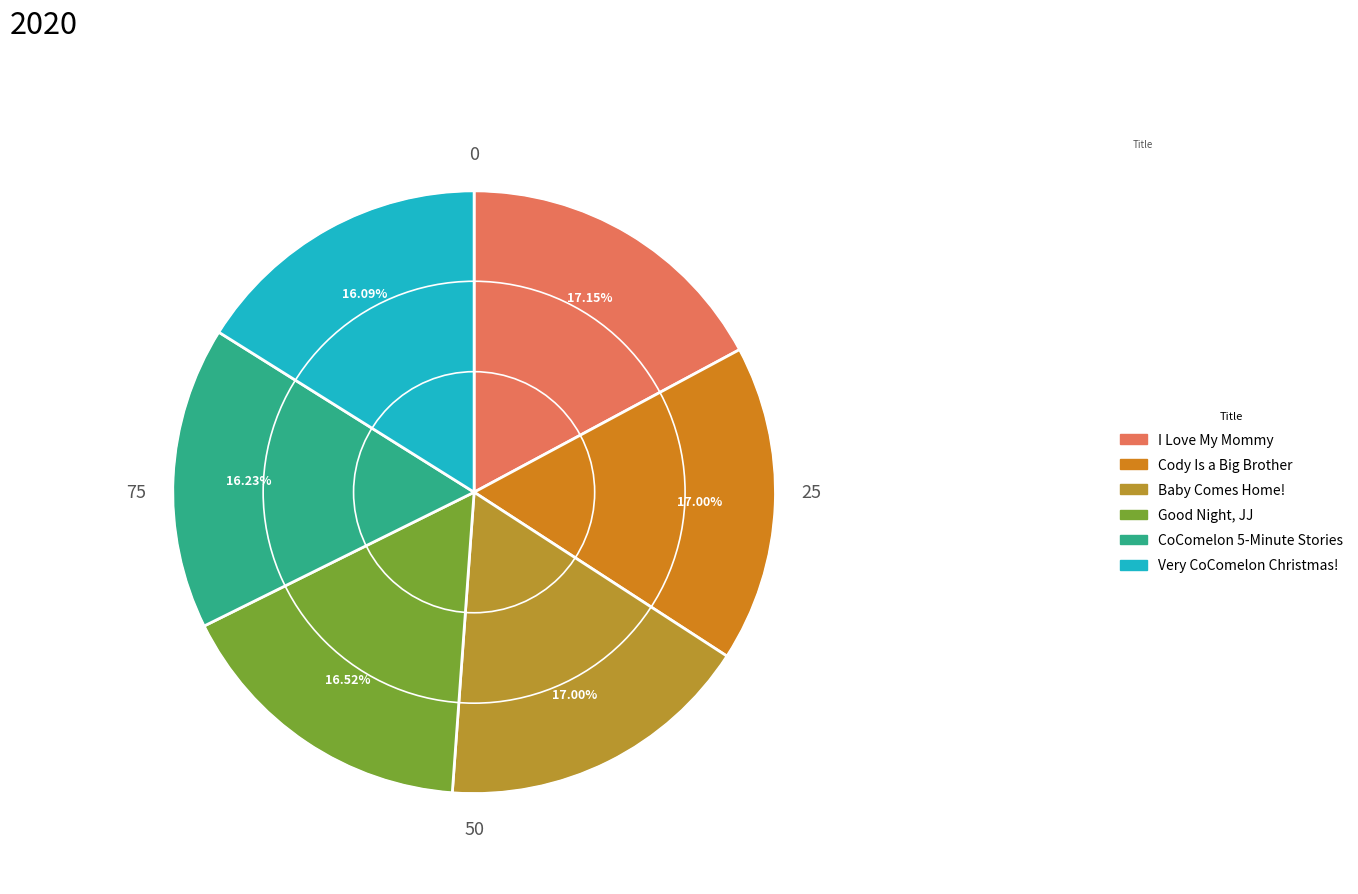

Combined, what portion of the pie is Baby Comes Home! and CoComelon 5-Minute Stories?

33.2%